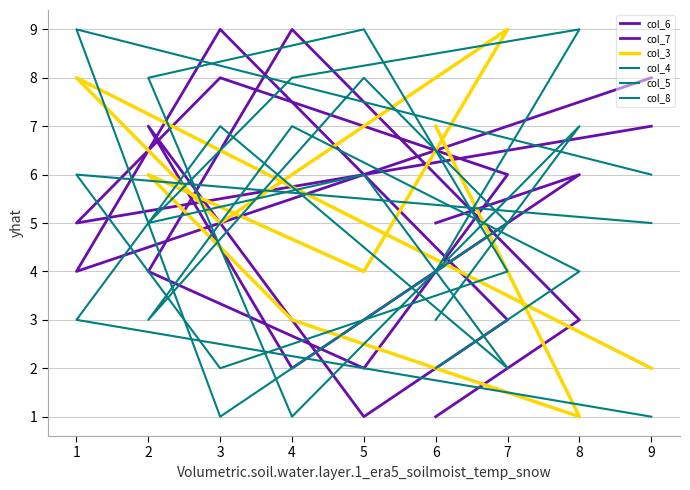

At which category is the sum across all series the highest?

1